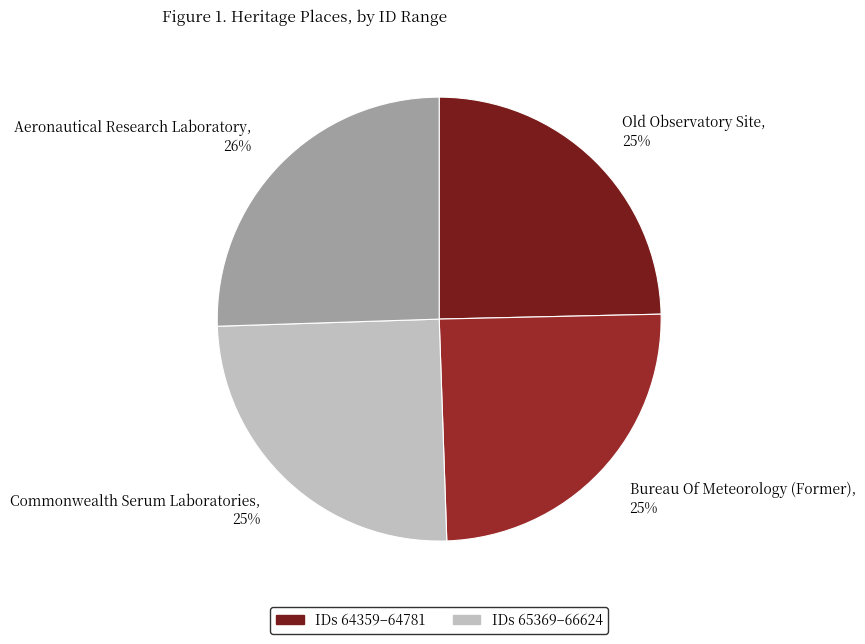

To the nearest percent, what percentage of the pie is Old Observatory Site, 25%?

25%